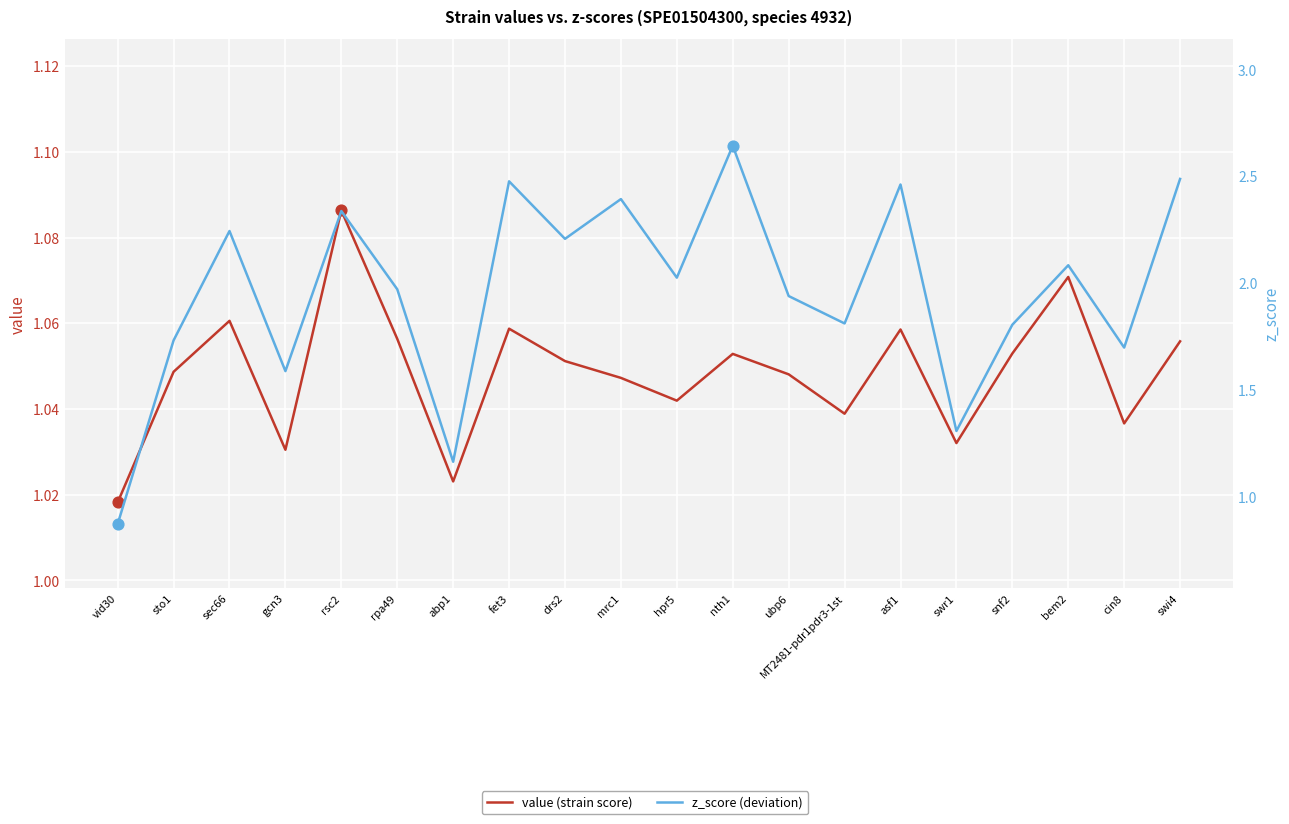

Which series reaches the minimum Y coordinate?

z_score